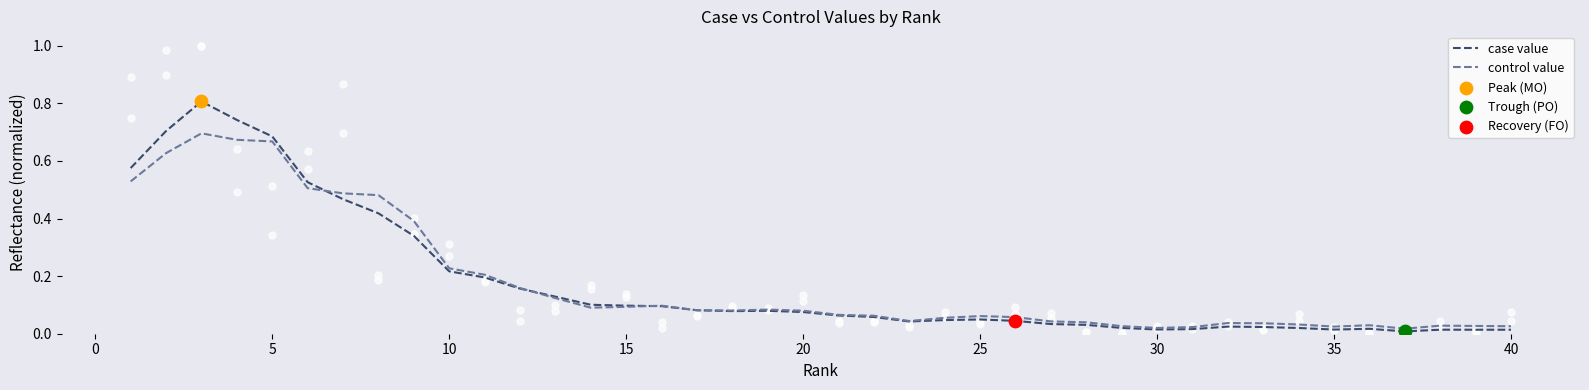

Which series contains the lowest Y value?

case value